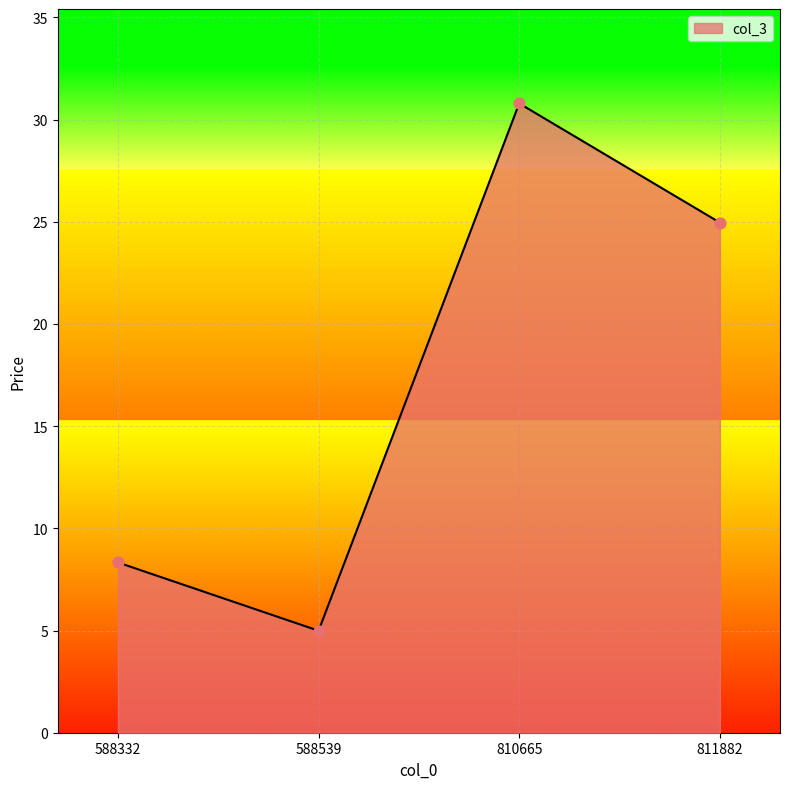

What is the change in value from 588332 to 588539?

-3.3